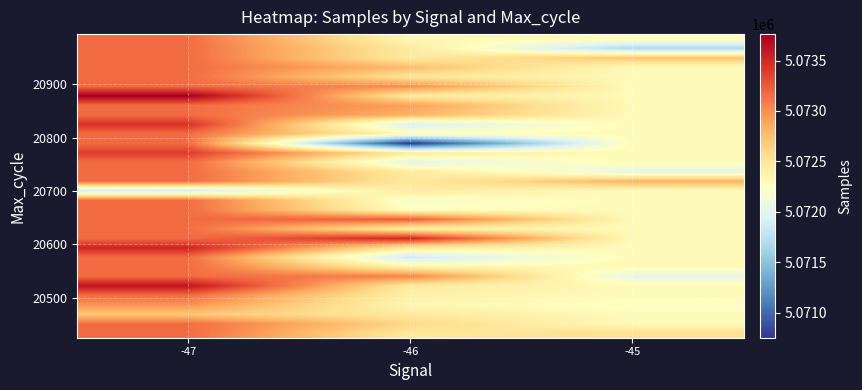

What is the total value across all series at -46?

162318553.1